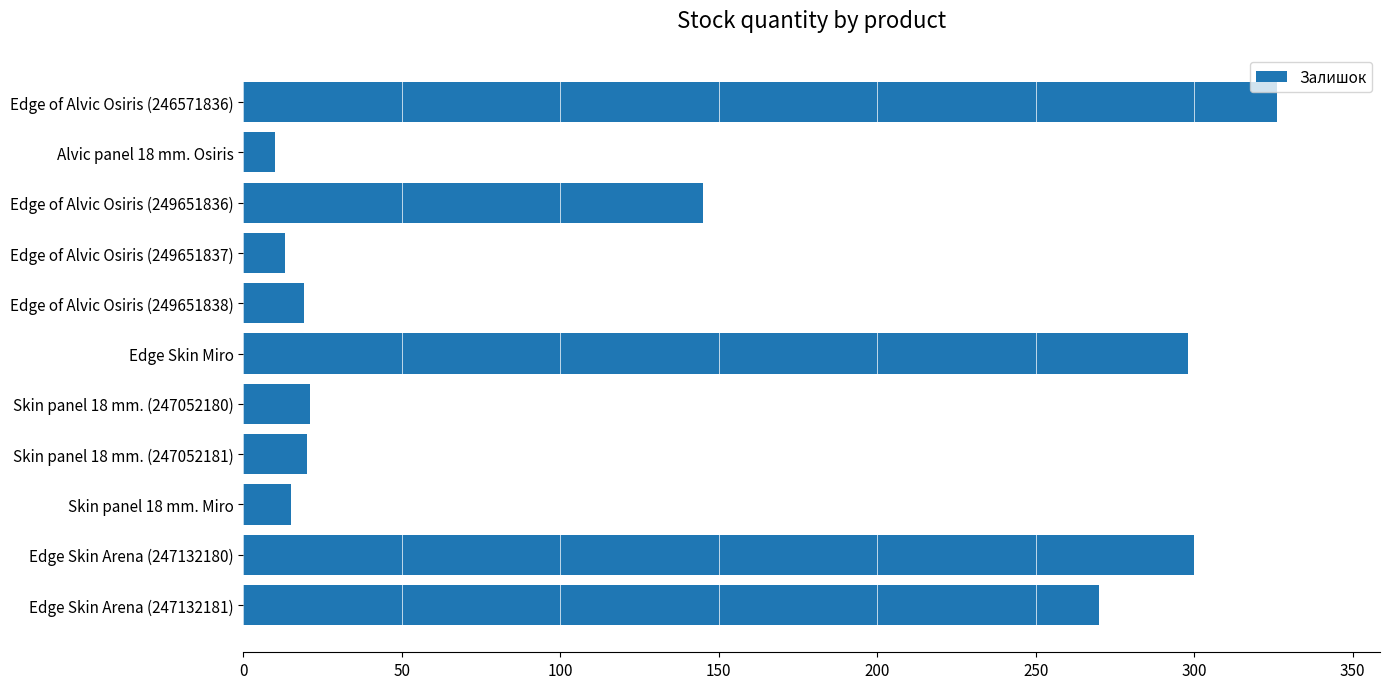

What is the smallest value displayed?

10